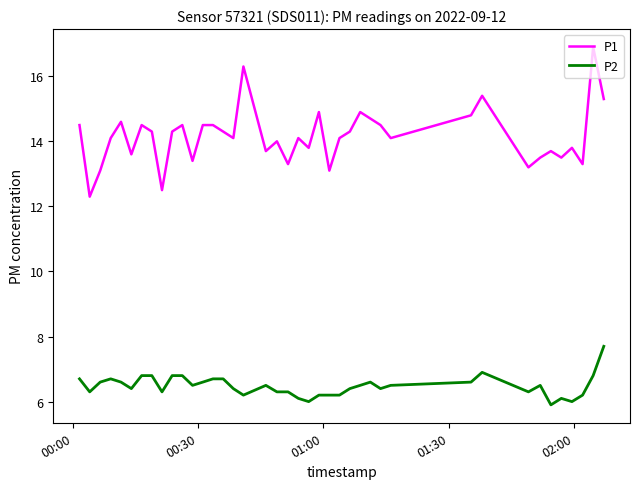

True or false: P1 and P2 intersect in this chart.

False